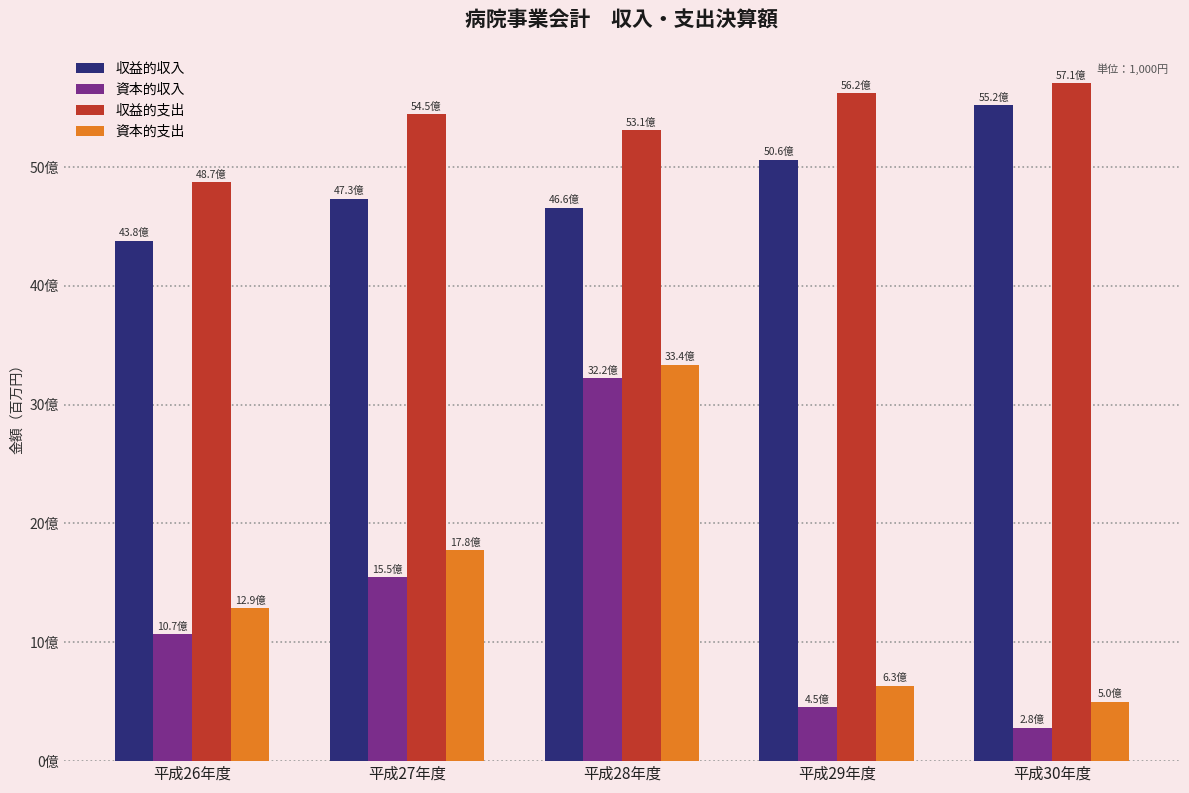

What is the sum of all 収益的収入 values?

243553.4